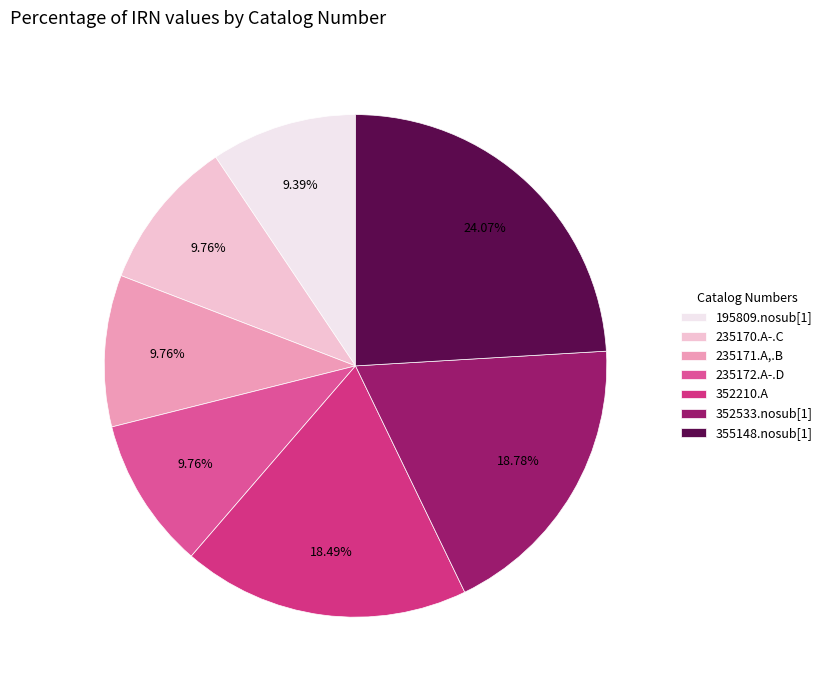

Which category has the smallest portion of the pie?

195809.nosub[1]